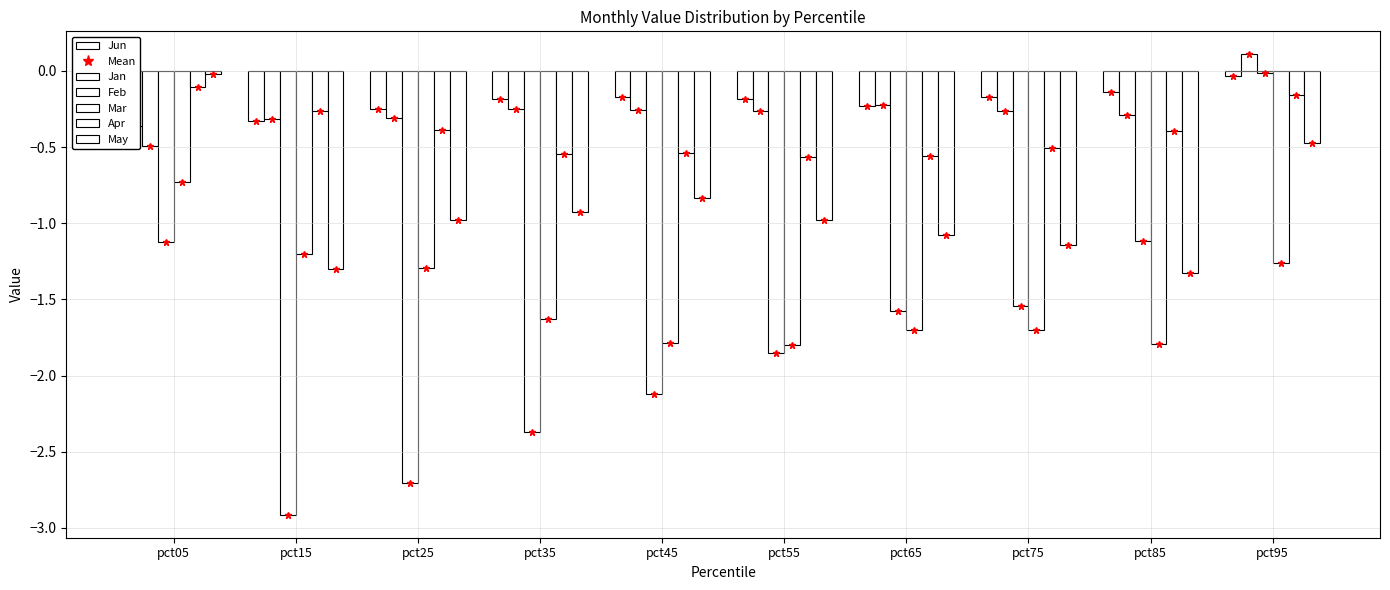

What is the minimum value for Jun?

-1.3